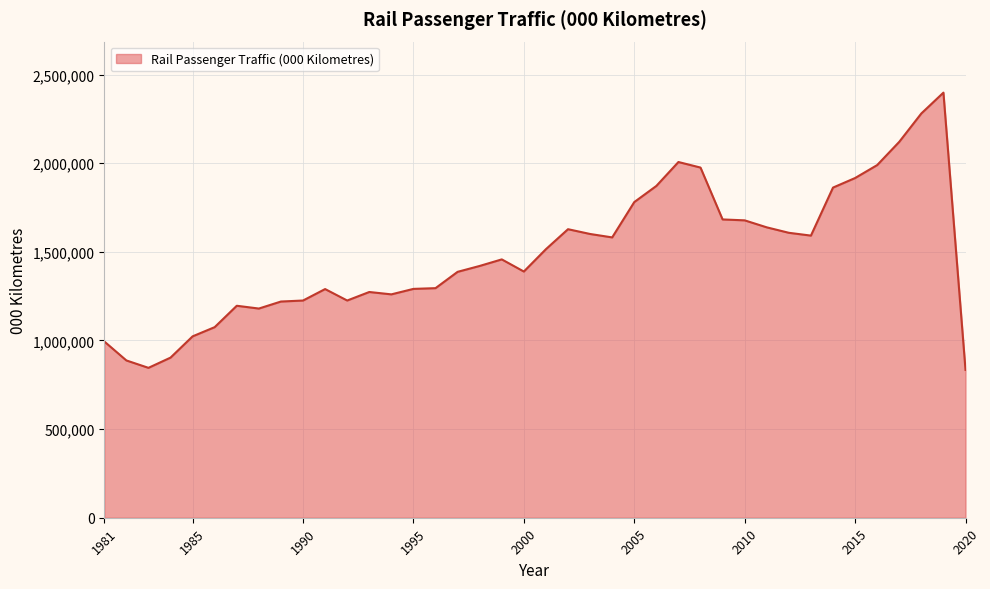

What is the greatest value displayed?

2398555